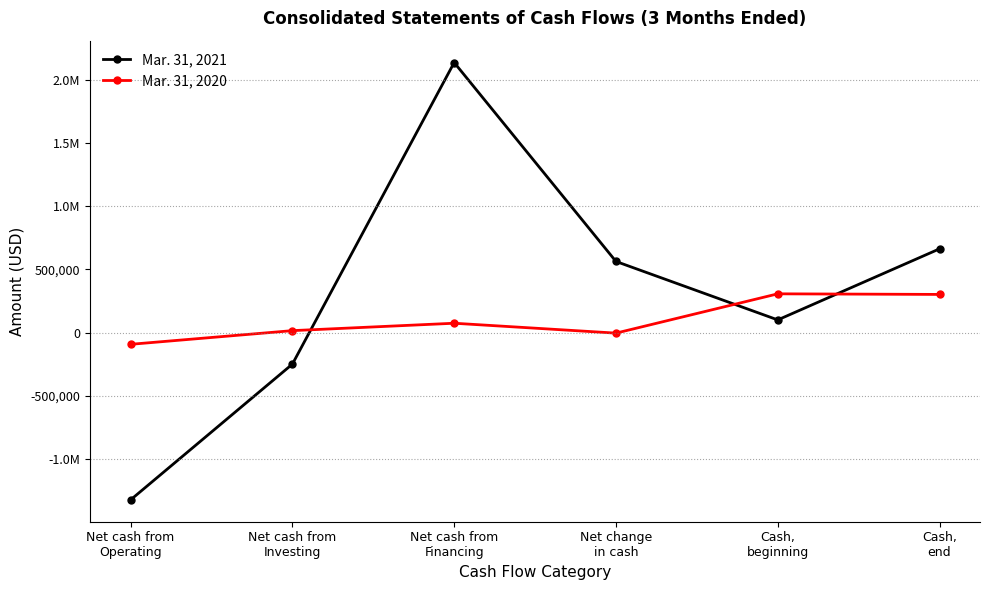

What value does the Mar. 31, 2021 series have at Net cash from
Operating, to the nearest 50?

-1324100